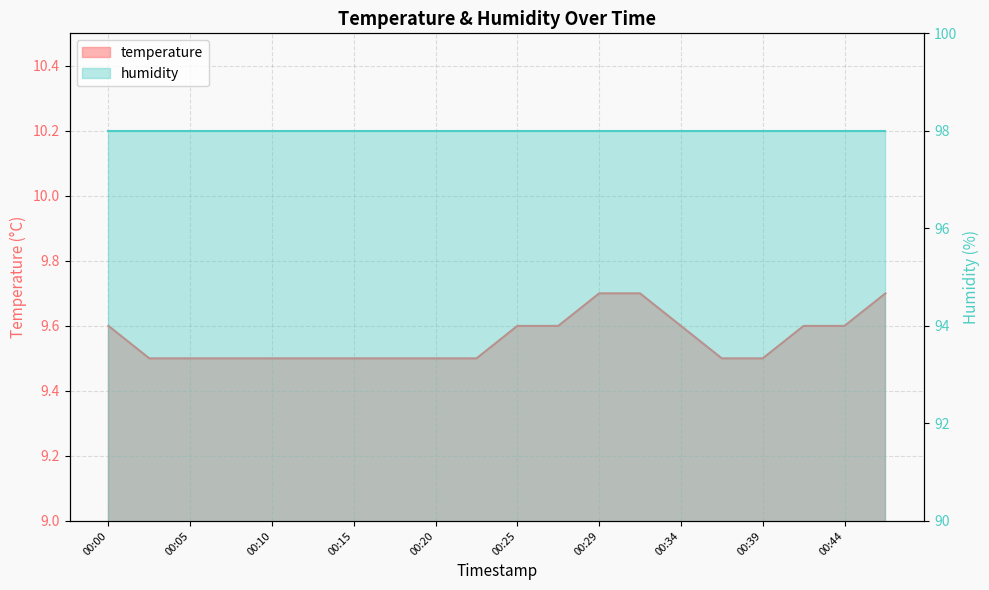

True or false: there are more than 2 points higher than both neighbors.

False